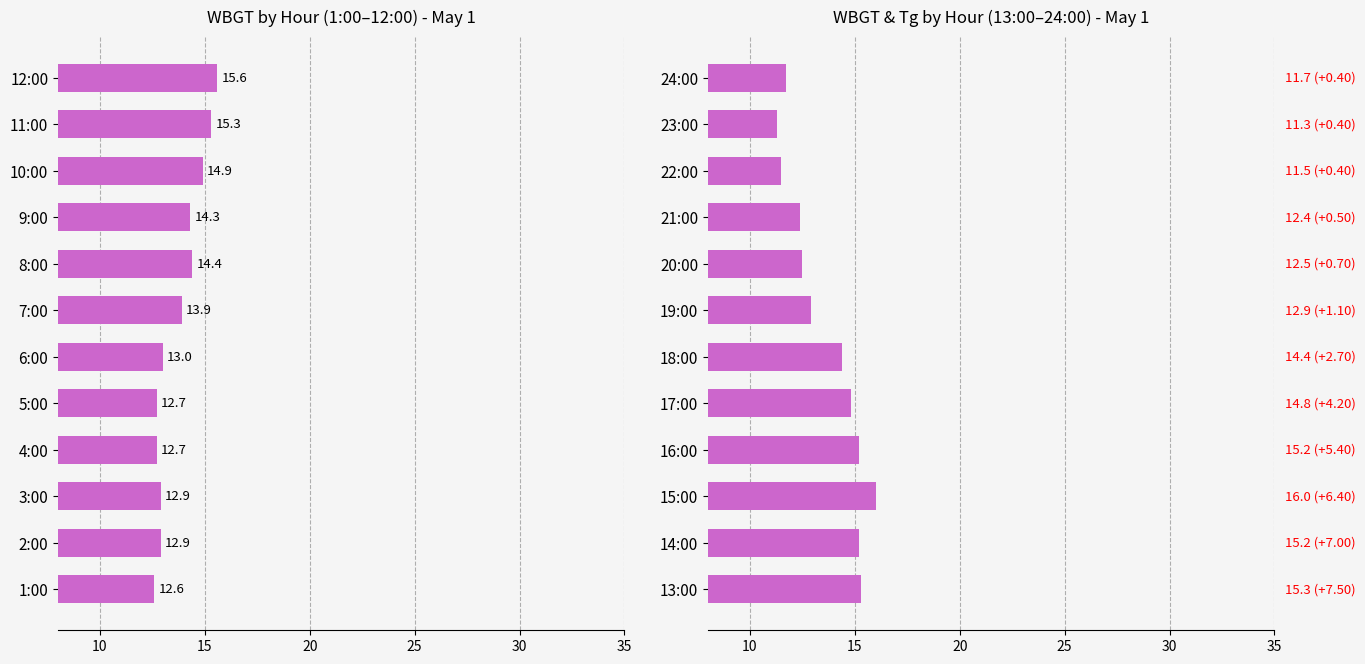

What is the smallest value displayed?

11.3